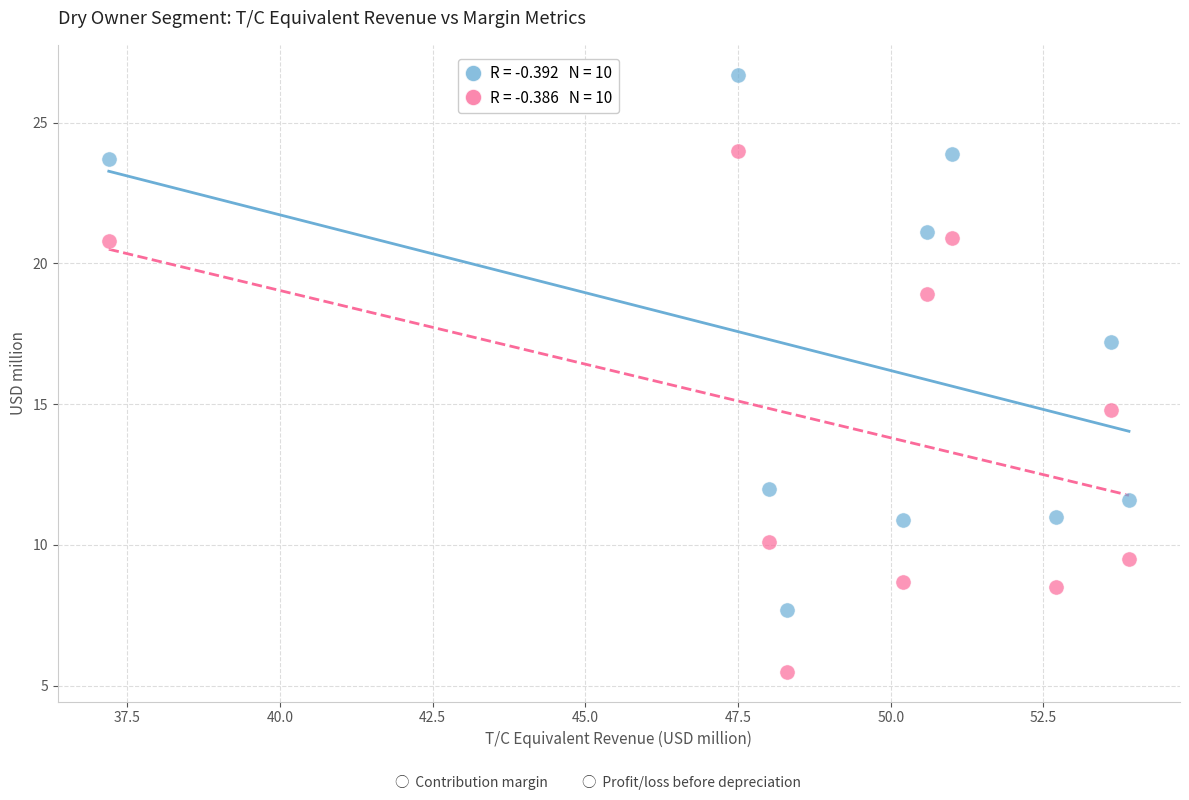

Across all data points, what is the range of X values (max minus min)?

16.7